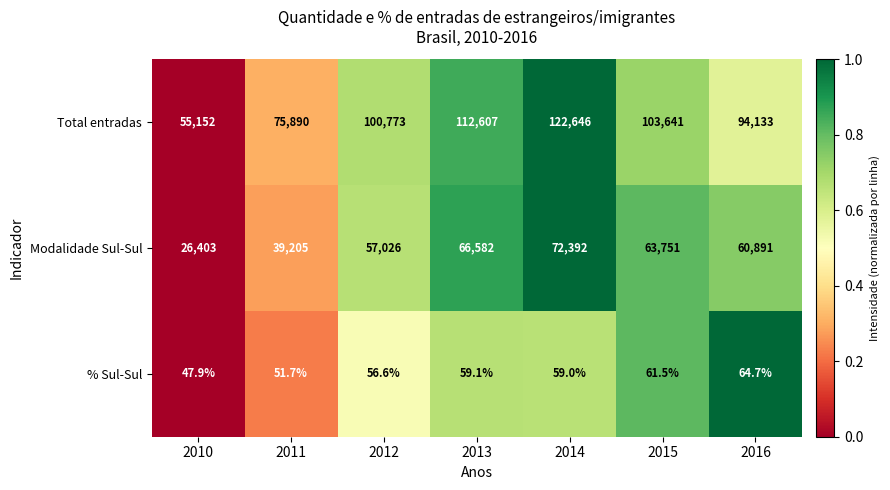

Read the % Sul-Sul value at 2010.

47.9